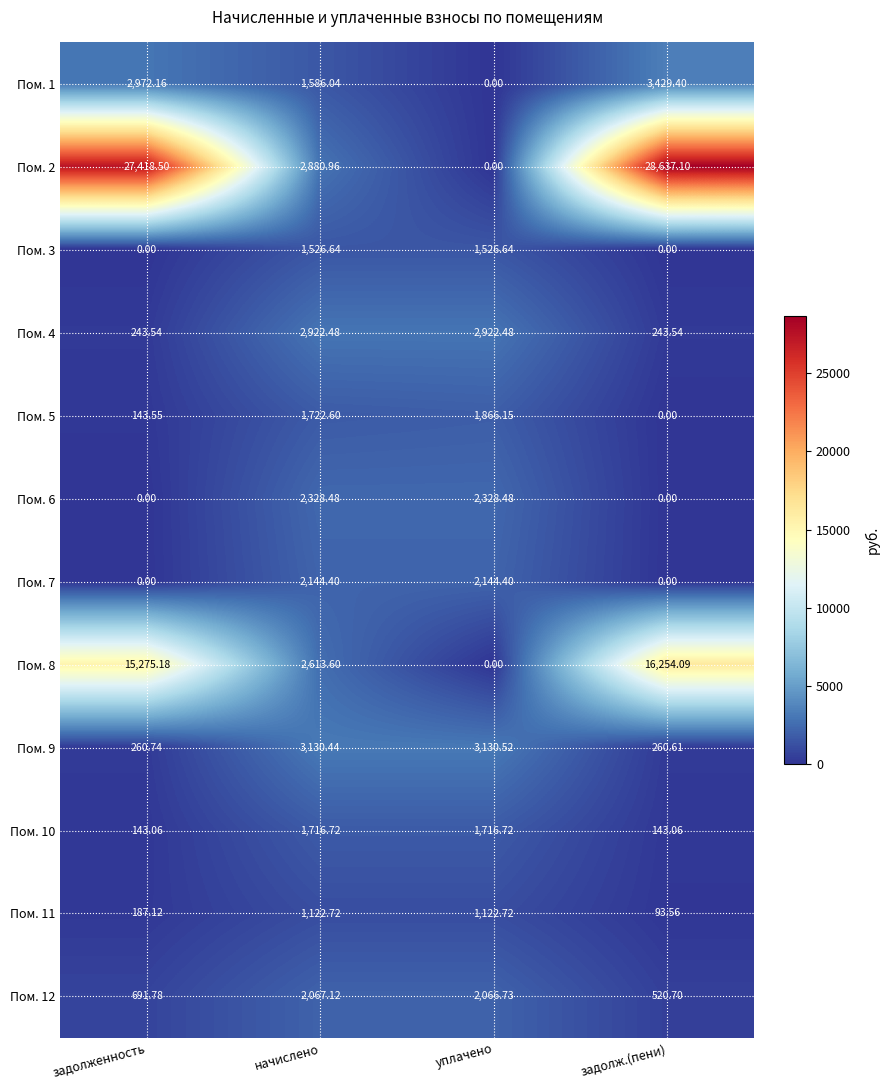

At which label does Пом. 9 reach its minimum?

задолж.(пени)